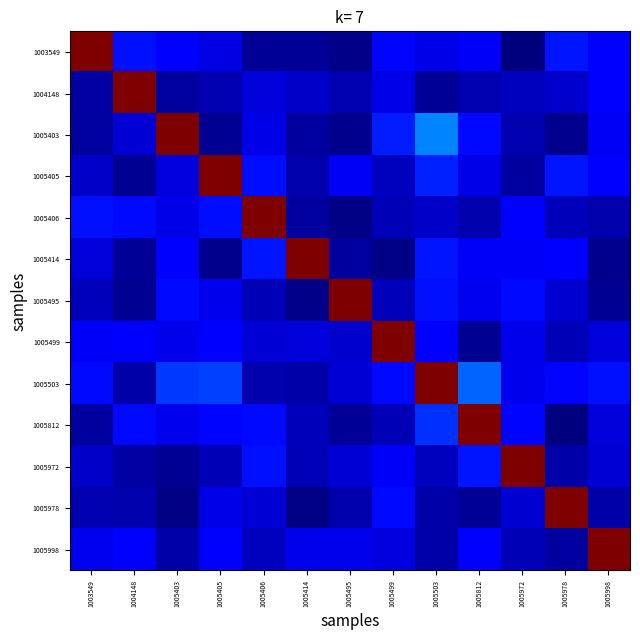

At how many categories does at least one series exceed 0?

13